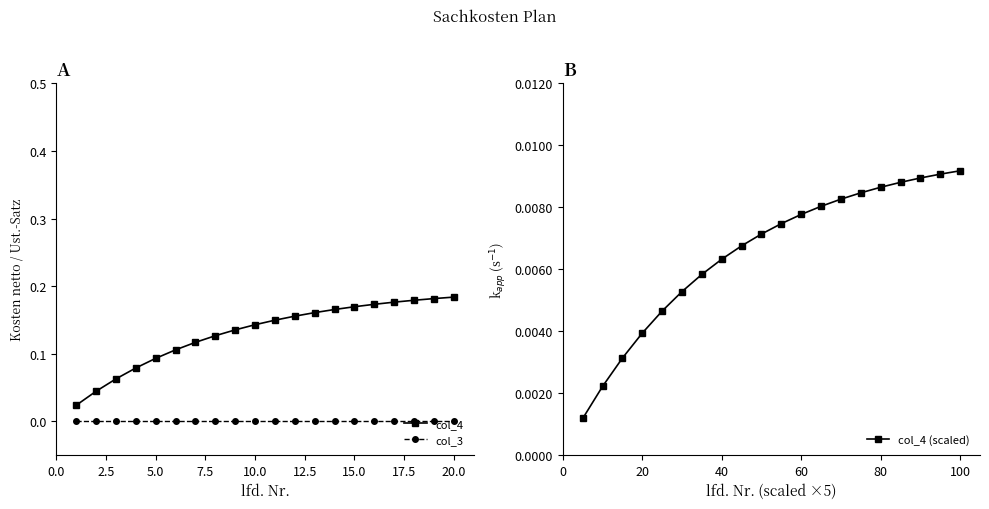

True or false: col_3 and col_4 intersect in this chart.

False